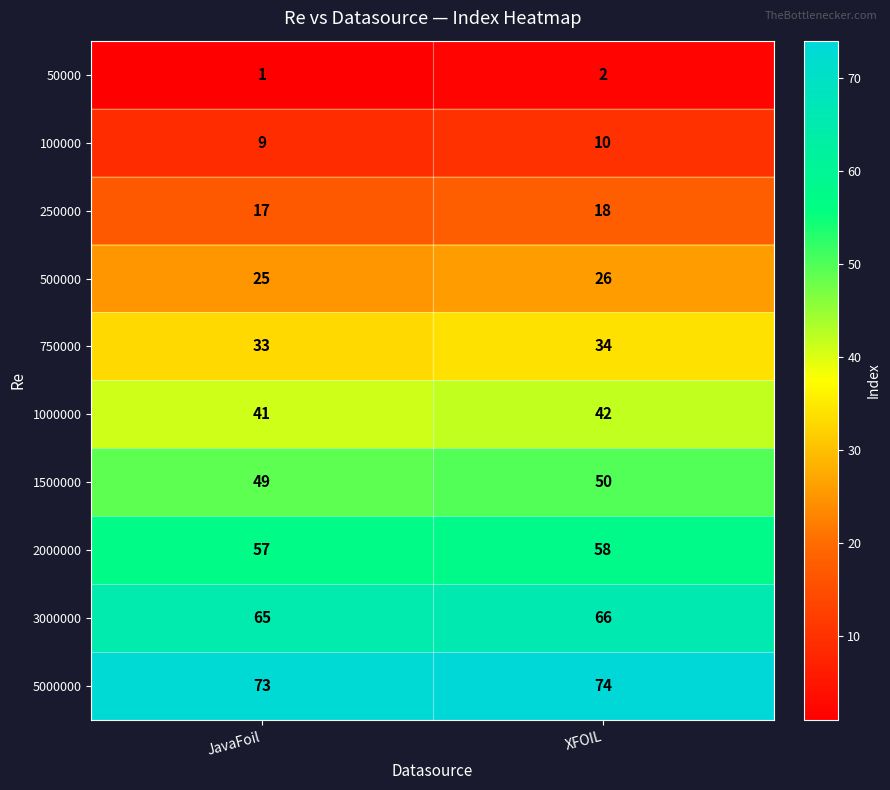

What is the spread (max minus min) of values at JavaFoil?

72